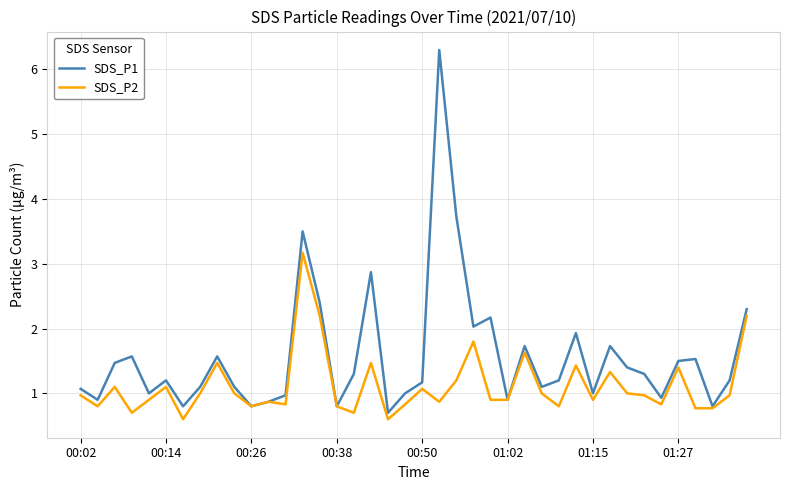

How many distinct data groups are displayed?

2